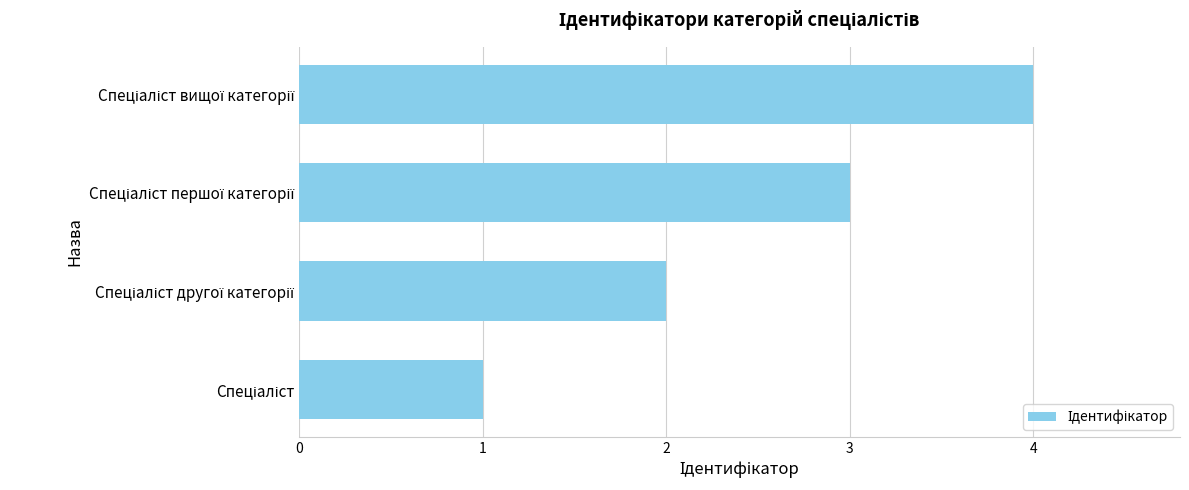

What is the maximum value shown in the chart?

4